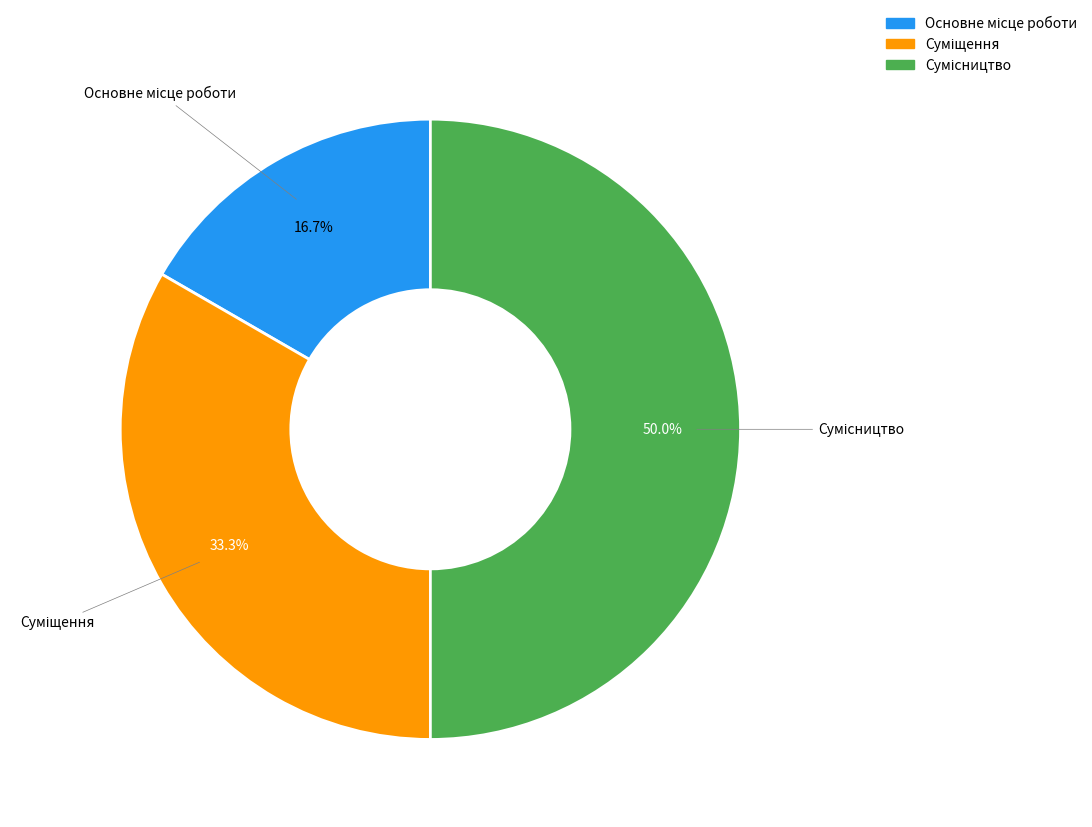

How many slices are in this pie chart?

3